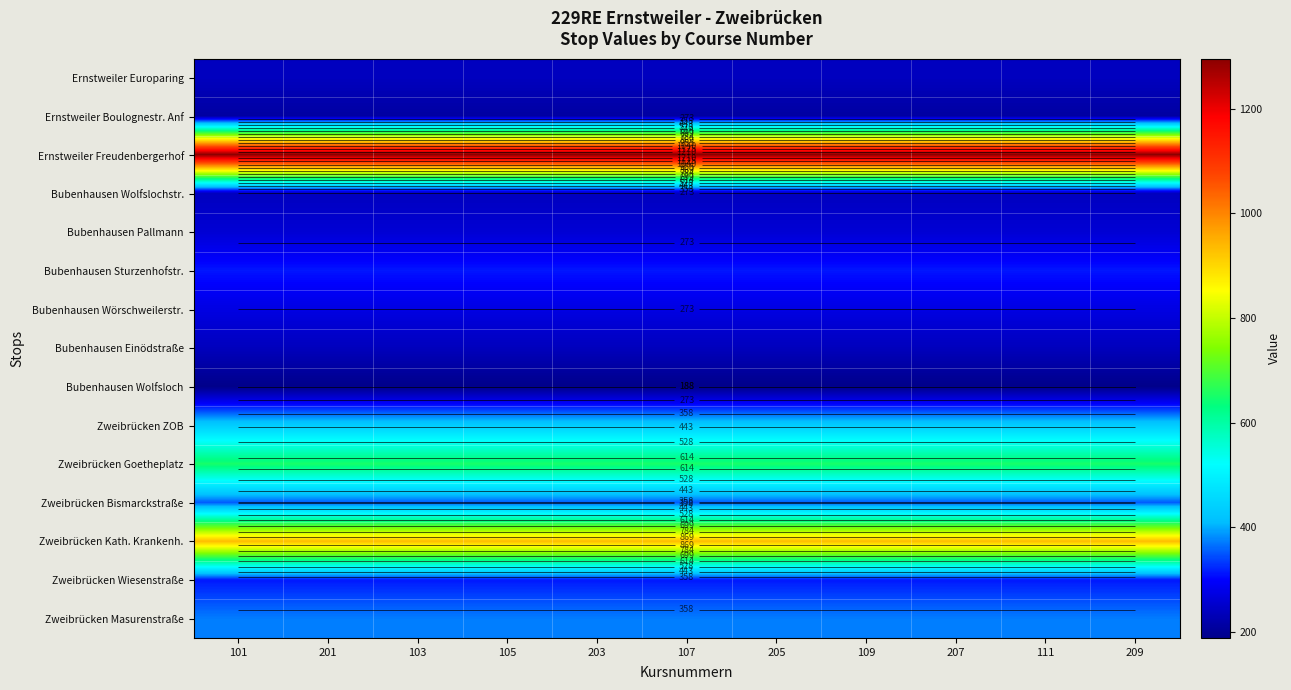

What is the total value across all series at 209?

6310